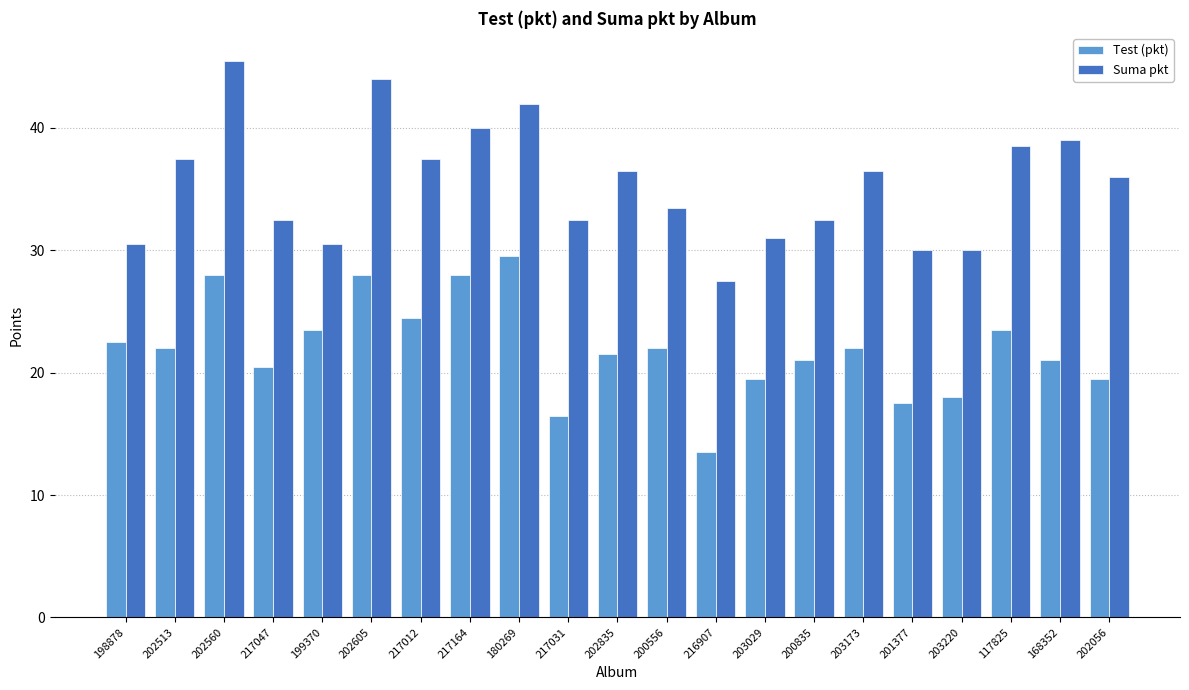

What is the value of the Suma pkt bar at the 8th from the left?

40.0